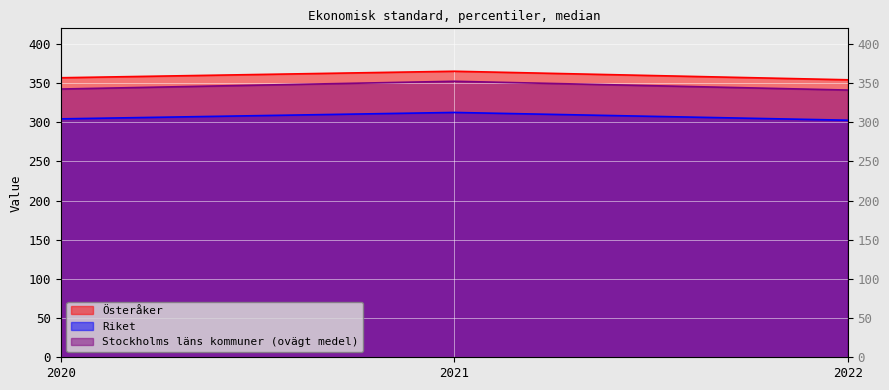

Is it true that Österåker equals 356.9 at 2020?

True